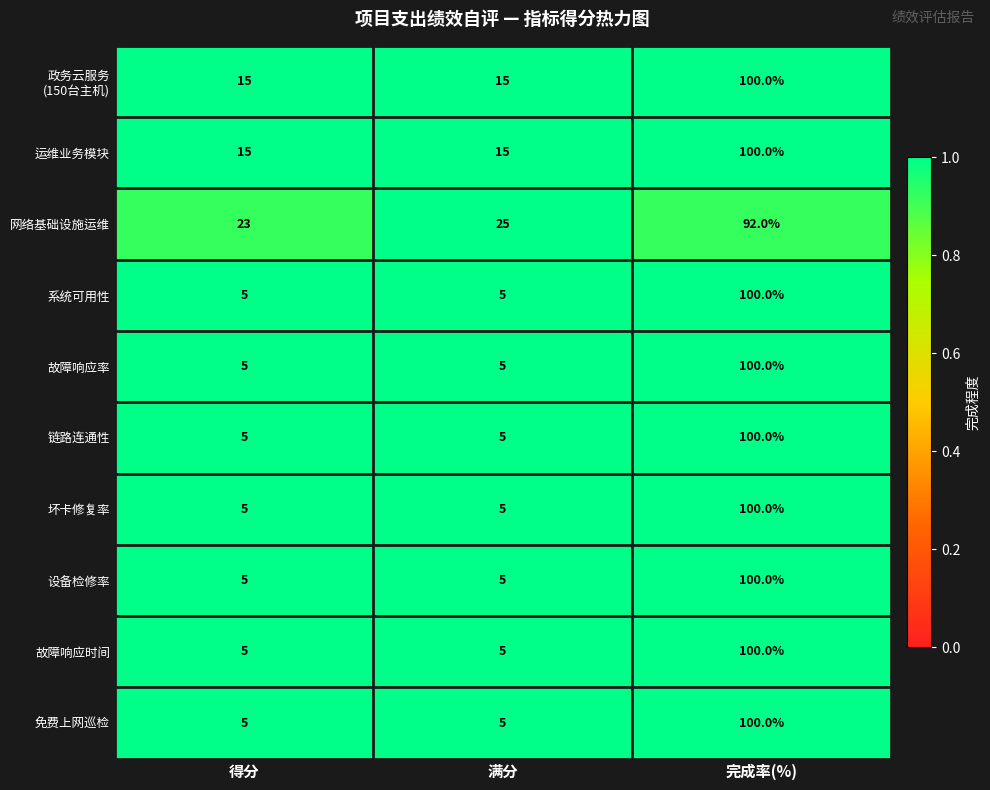

Count the number of categories in the chart.

3